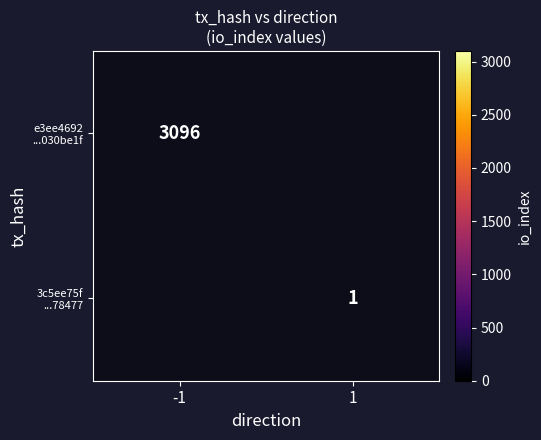

Which category has the highest value in the 3c5ee75f ...78477 series?

-1